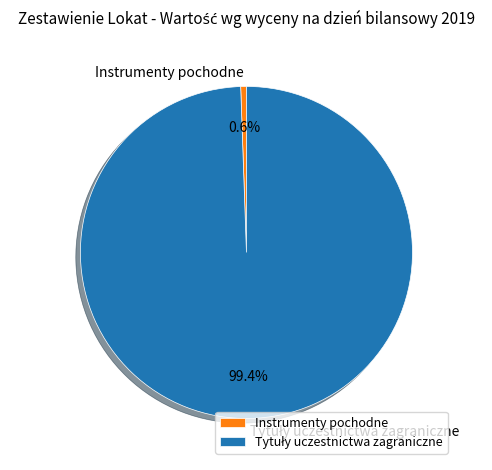

Which slice is the smallest?

Instrumenty pochodne